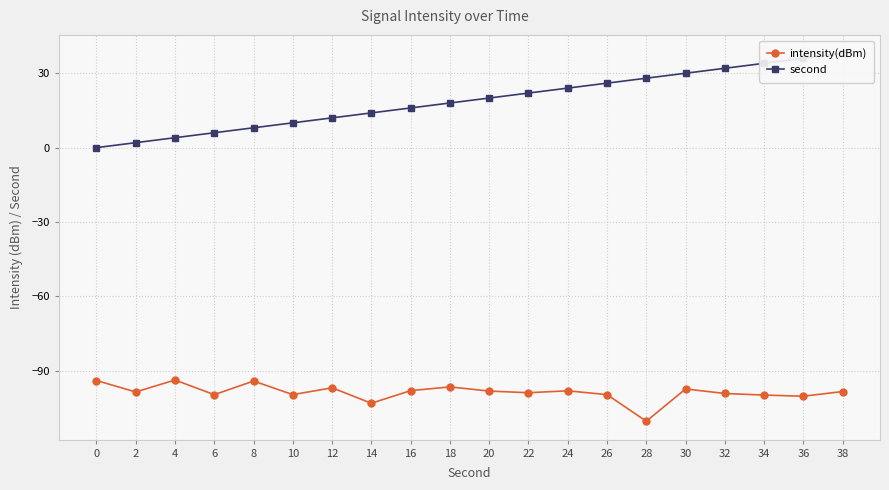

How many lines are shown in the chart?

2